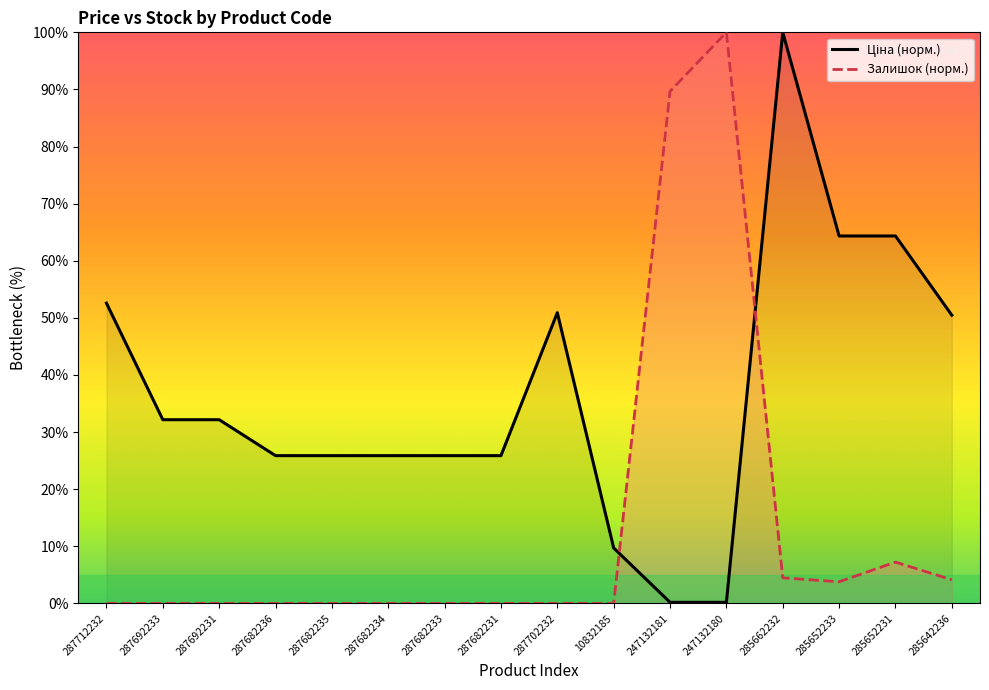

Rank the series by their average value, from lowest to highest.

Залишок, Ціна